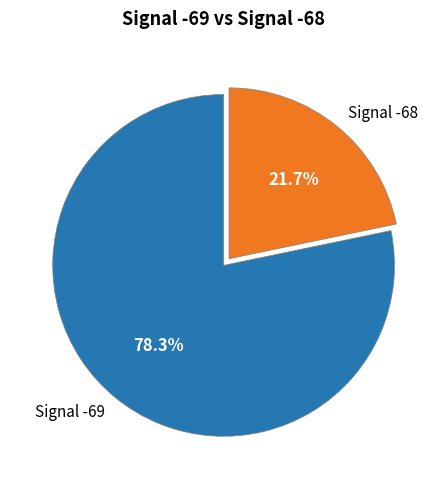

How many slices are in this pie chart?

2